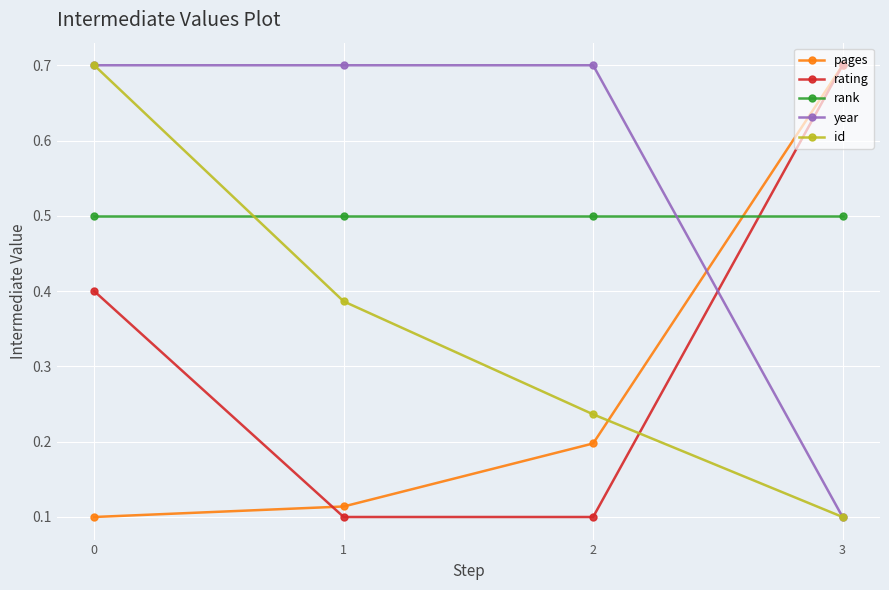

What are all the series names shown in the legend?

pages, rating, rank, year, id